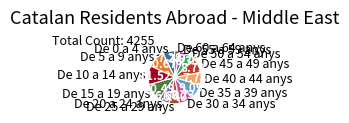

Do De 0 a 4 anys and De 55 a 59 anys together represent more than half of the pie?

No